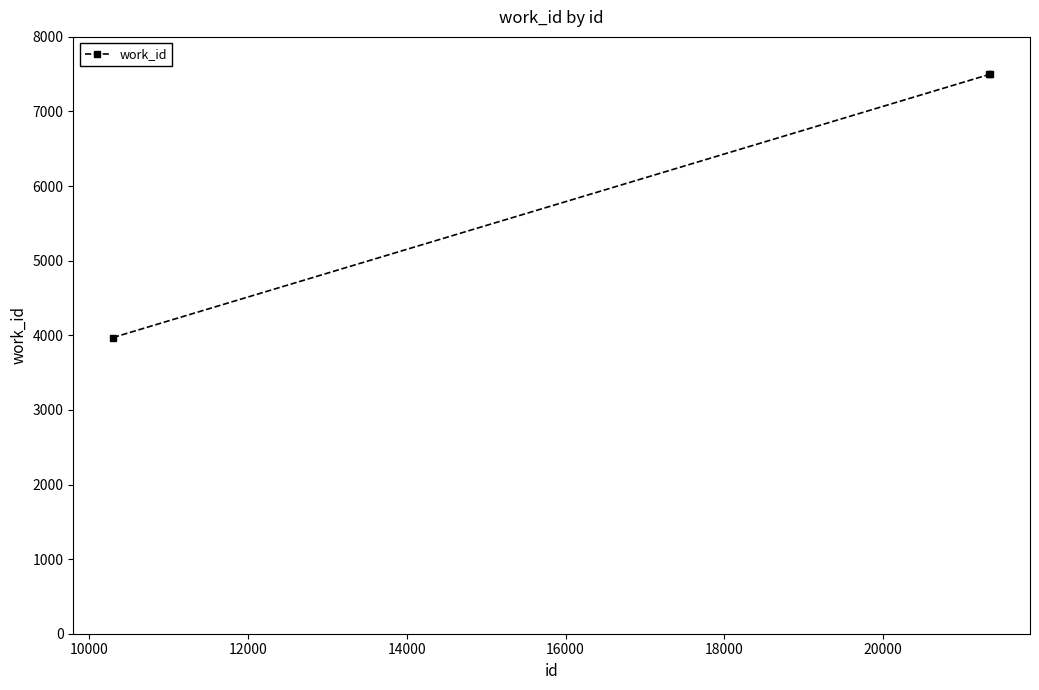

What is the smallest value displayed?

3970